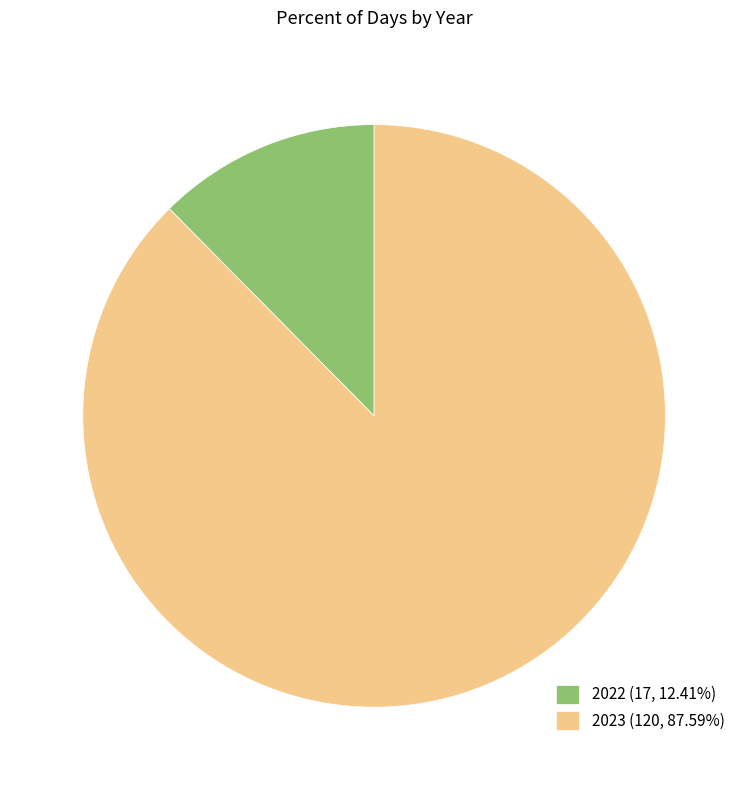

Is there a majority slice in this chart?

Yes